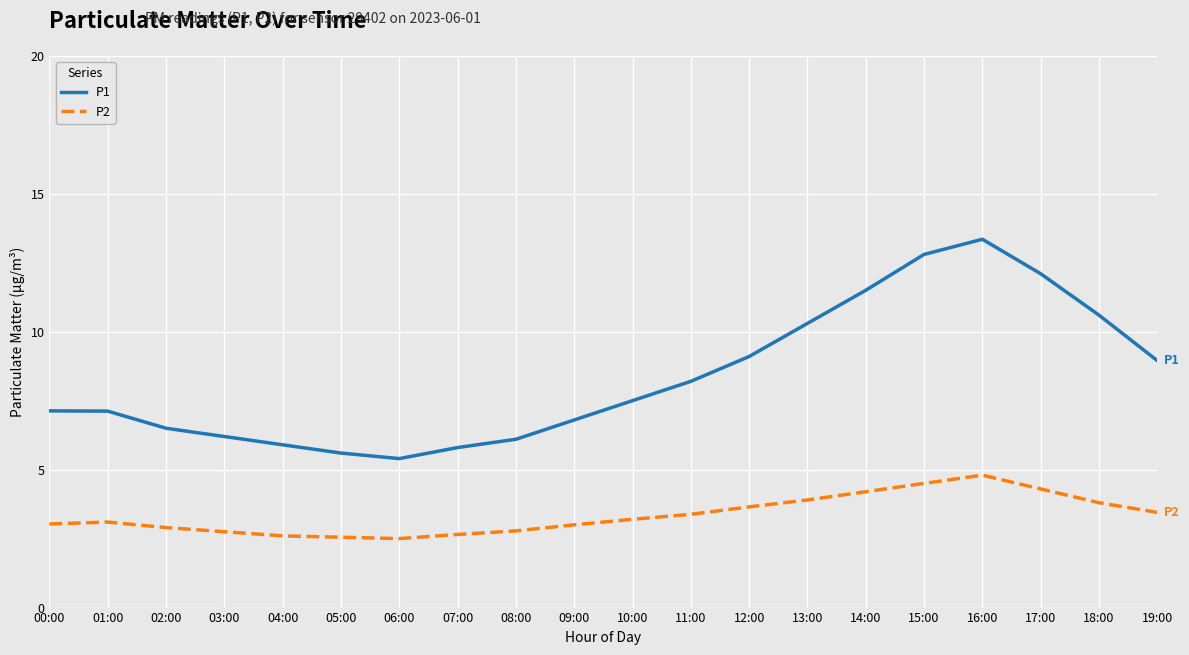

At 06:00, list the series in order from smallest to largest.

P2, P1